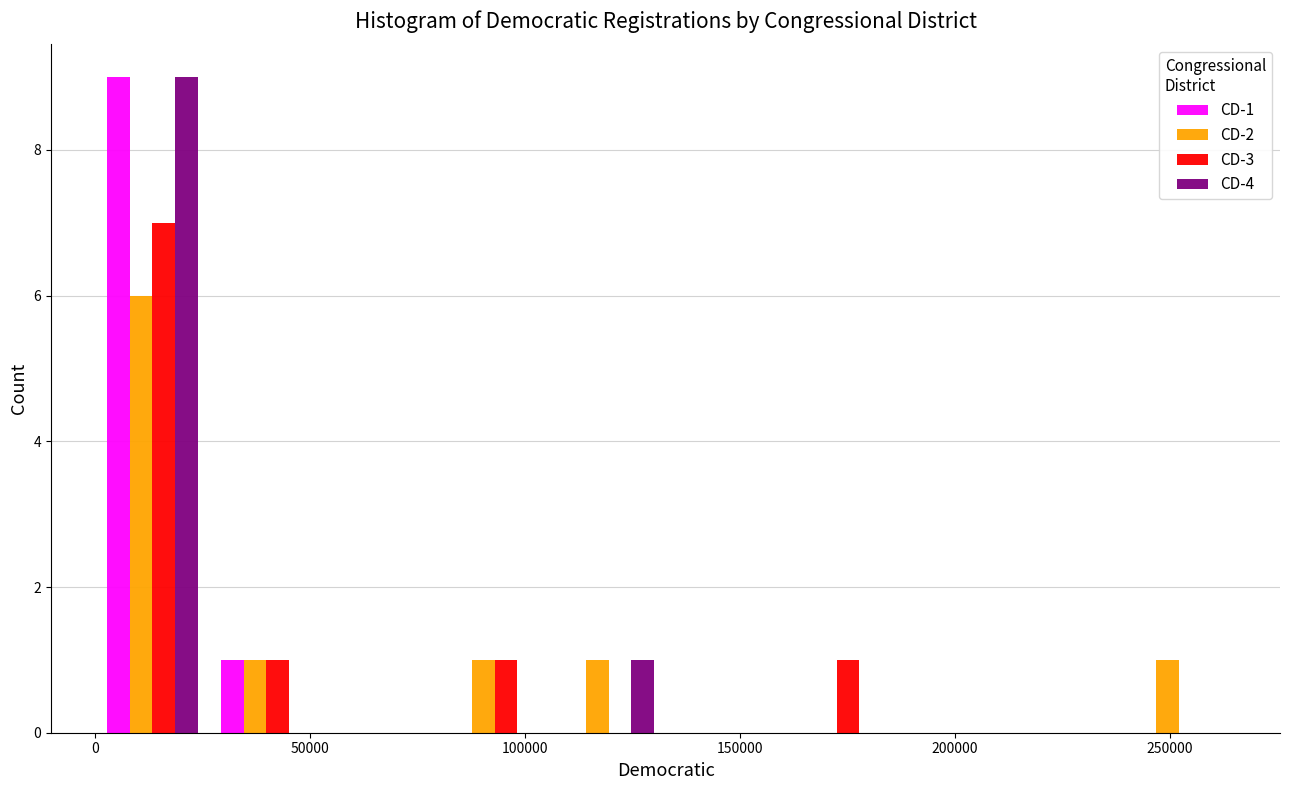

In the CD-2 series, which range on the x-axis has the tallest bar?

0 to 25000